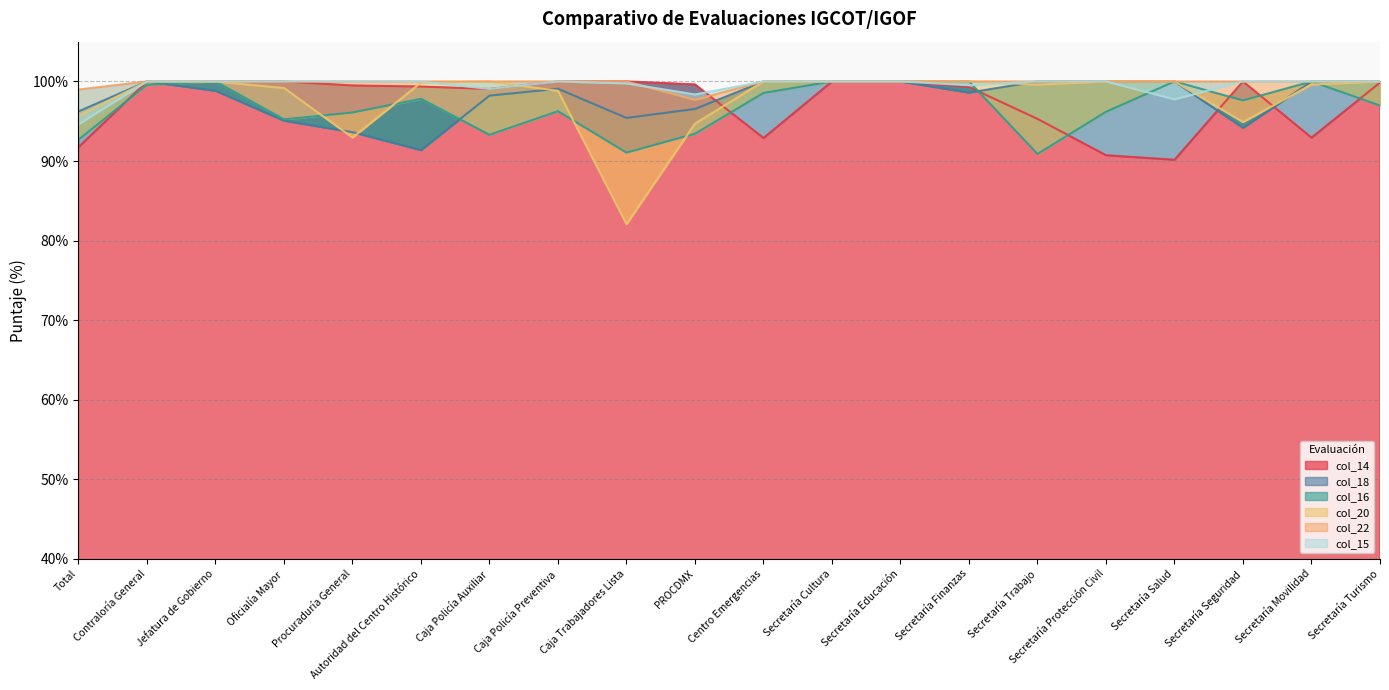

At how many categories does at least one series exceed 83?

20